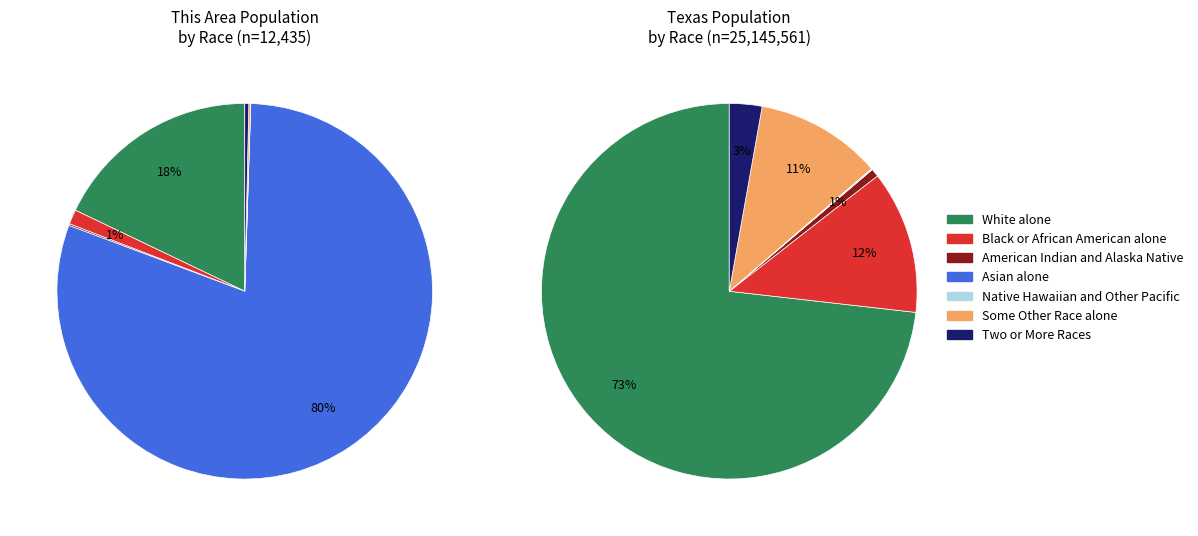

Is it true that American Indian and Alaska Native is 0% of the pie?

True